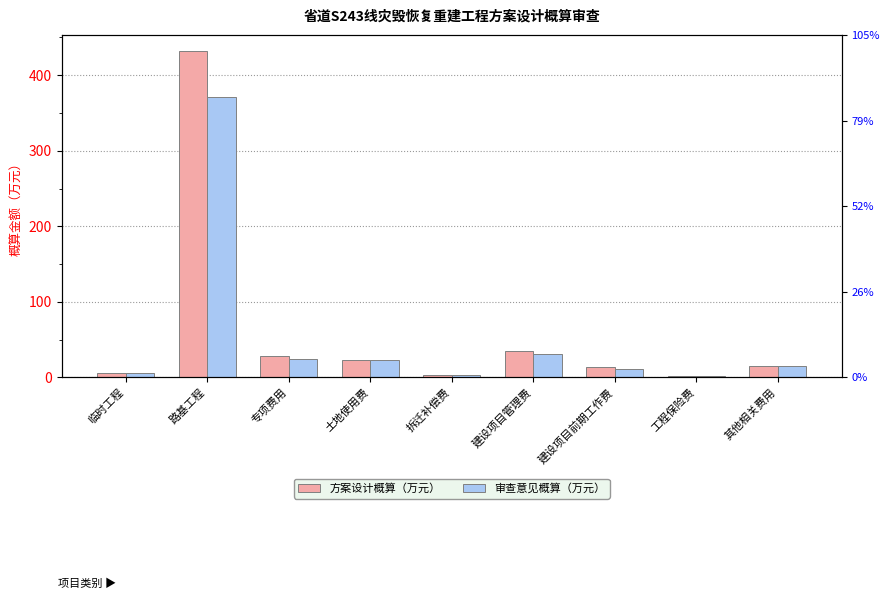

Reading right to left, what are all the values shown in this chart?

方案设计概算（万元）: 其他相关费用=15.0	工程保险费=1.9	建设项目前期工作费=13.2	建设项目管理费=35.0	拆迁补偿费=3.0	土地使用费=23.7	专项费用=28.8	路基工程=431.8	临时工程=6.1
审查意见概算（万元）: 其他相关费用=15.0	工程保险费=1.6	建设项目前期工作费=11.4	建设项目管理费=30.4	拆迁补偿费=3.0	土地使用费=23.7	专项费用=24.9	路基工程=370.8	临时工程=6.1